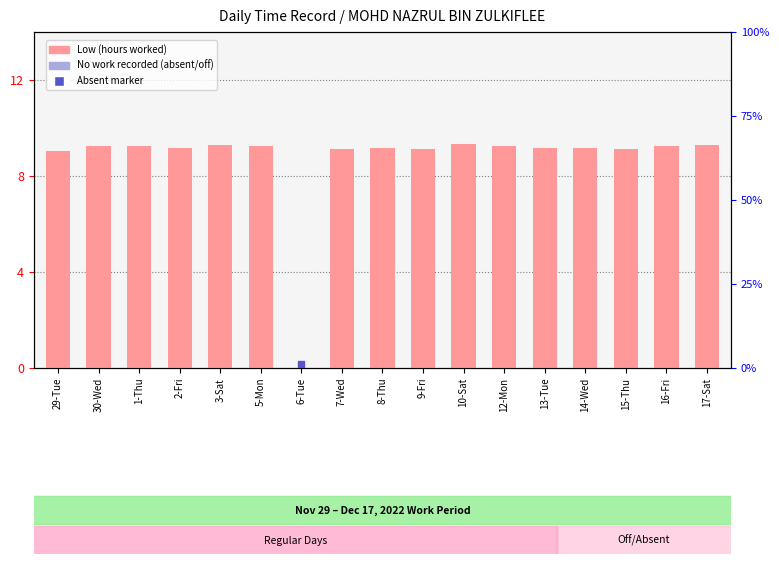

What is the label of the 16th bar from the right?

30-Wed